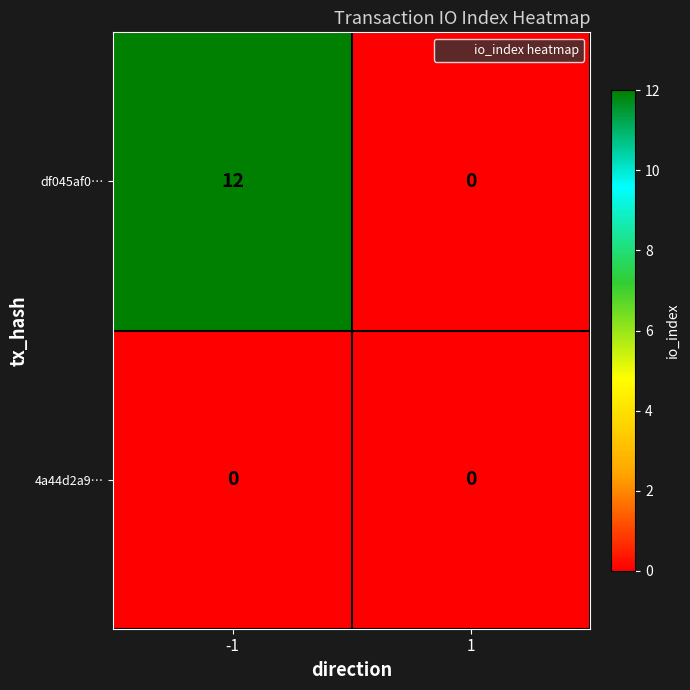

What is the highest value of the df045af0… series?

12